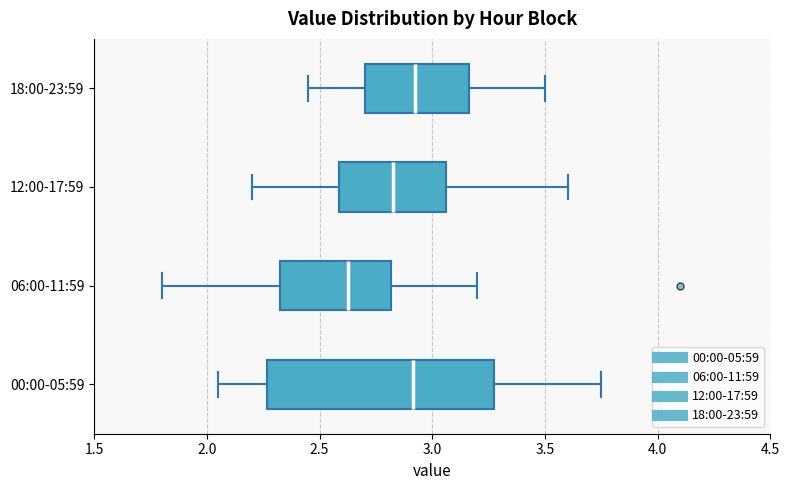

Where does the median line of the box for 18:00-23:59 sit on the x-axis? The values are not printed on the chart, so give them approximately, as read against the axis.

2.95